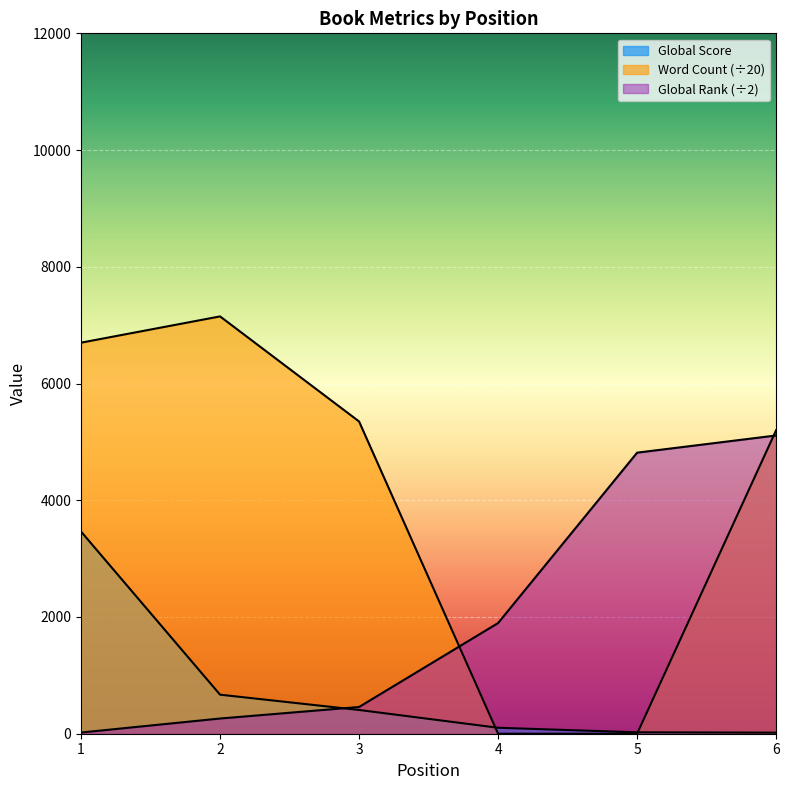

List the labels in order of Global Score value, largest first.

1, 2, 3, 4, 5, 6